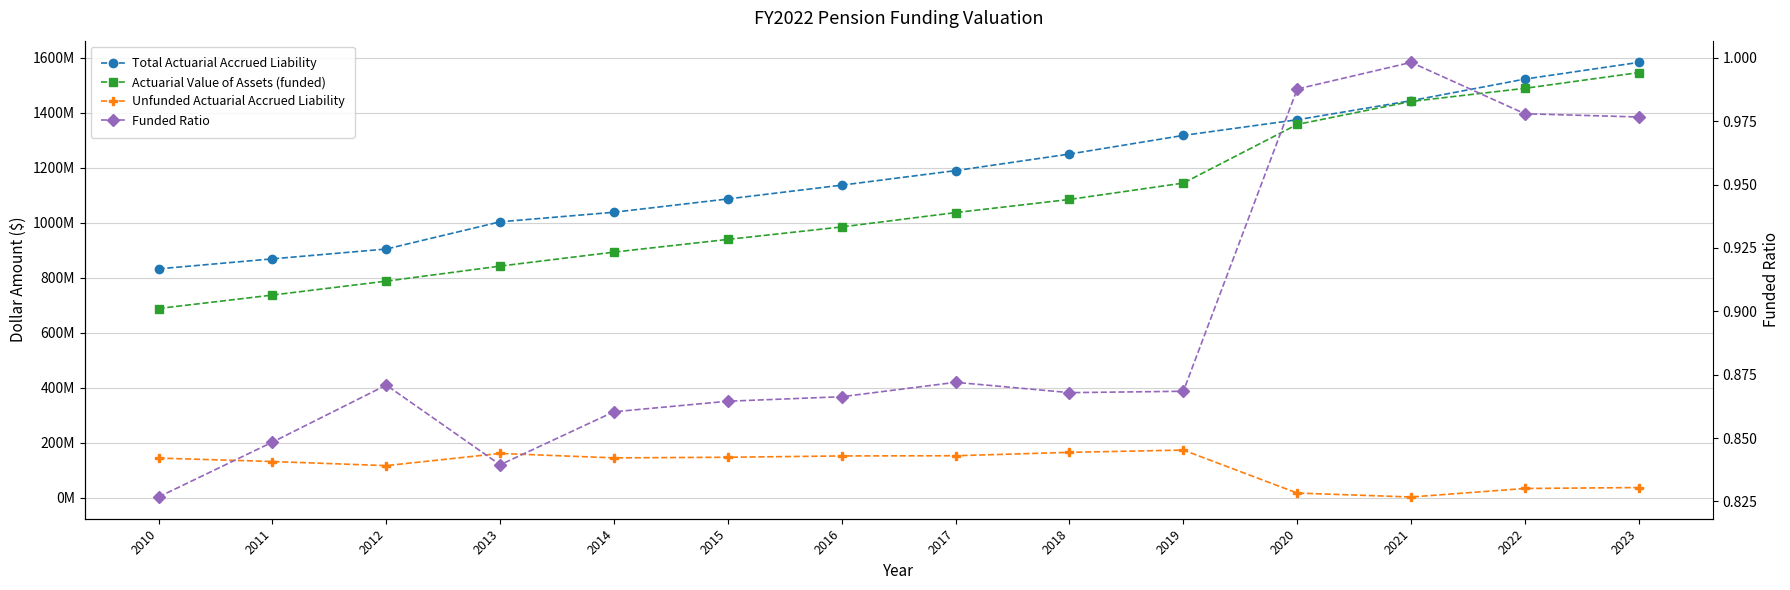

Where is Total Actuarial Accrued Liability nearest to the value 1207482513?

2017